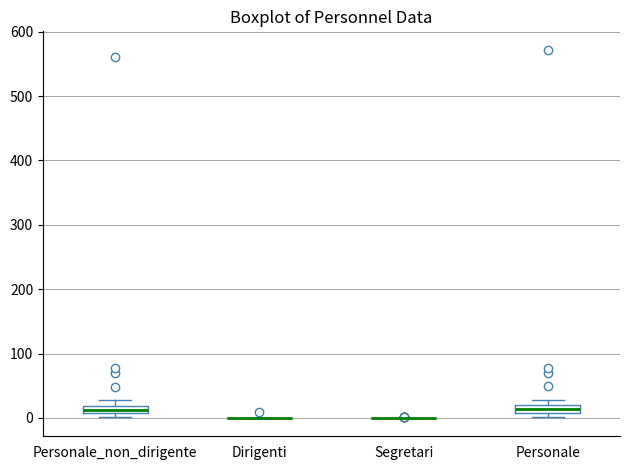

Where is the lower edge of the box for Personale on the y-axis? The values are not printed on the chart, so give them approximately, as read against the axis.

10